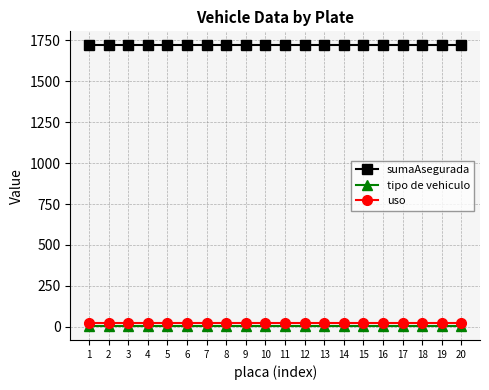

What is the highest value of the sumaAsegurada series?

1720